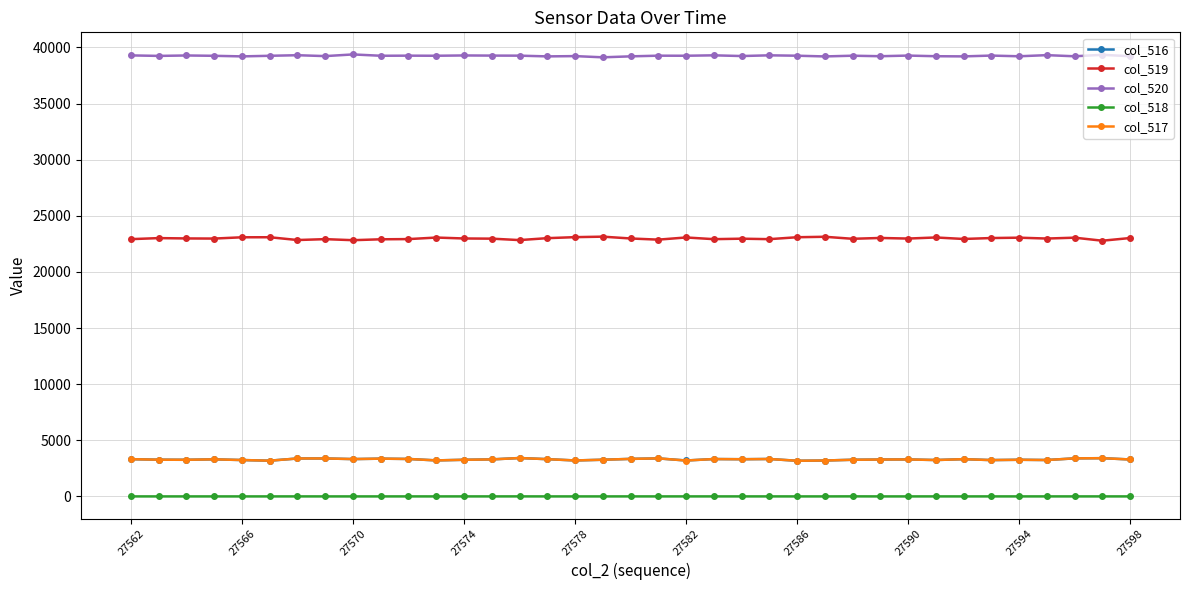

At how many categories does at least one series exceed 27563?

37